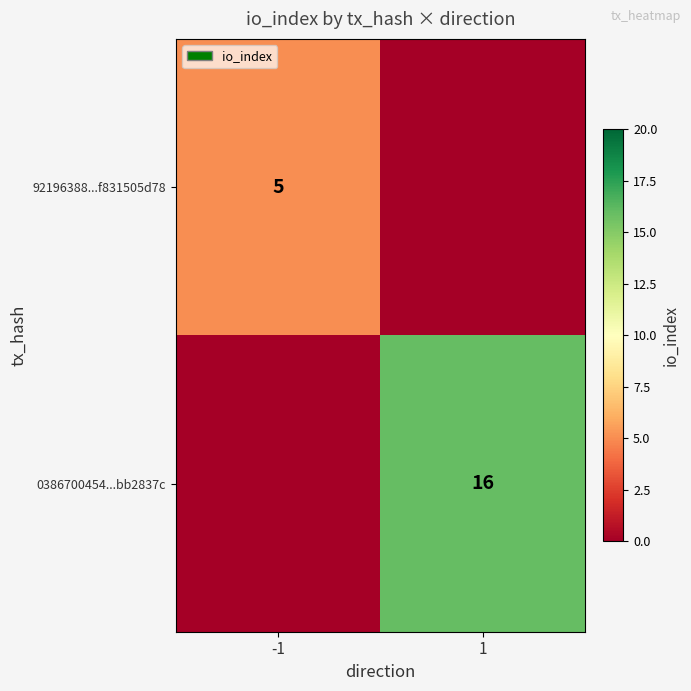

Is the value of 92196388...f831505d78 at -1 greater than the value of 0386700454...bb2837c at 1?

No